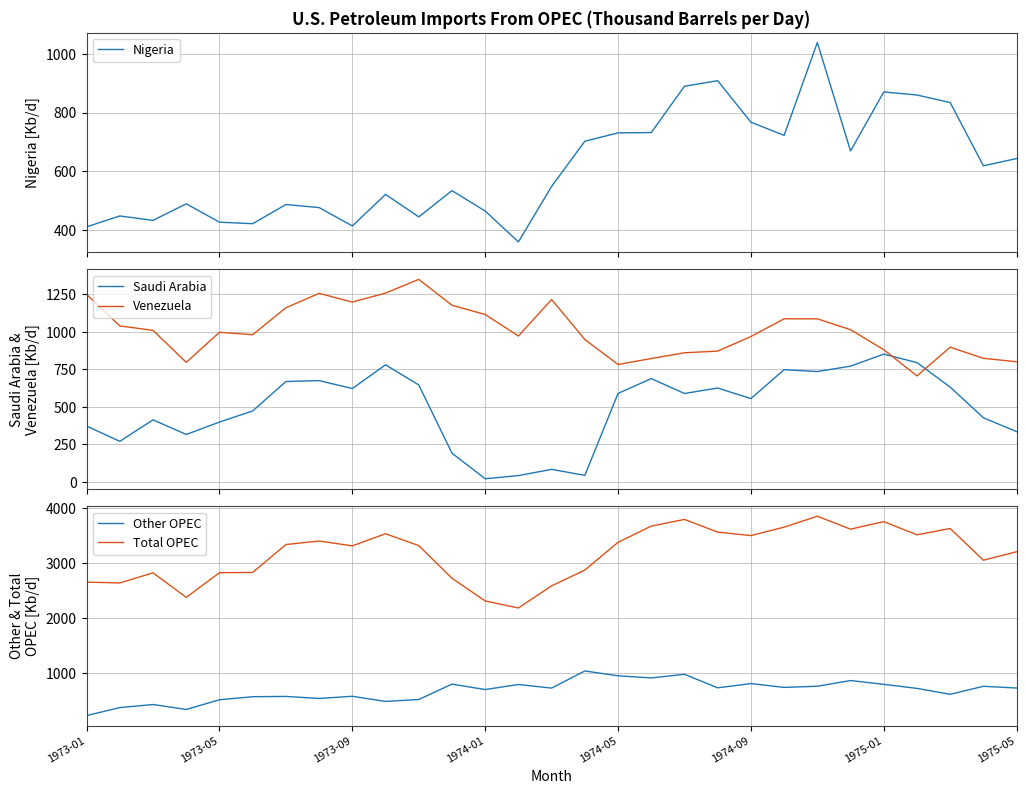

True or false: Saudi Arabia and Venezuela intersect in this chart.

True